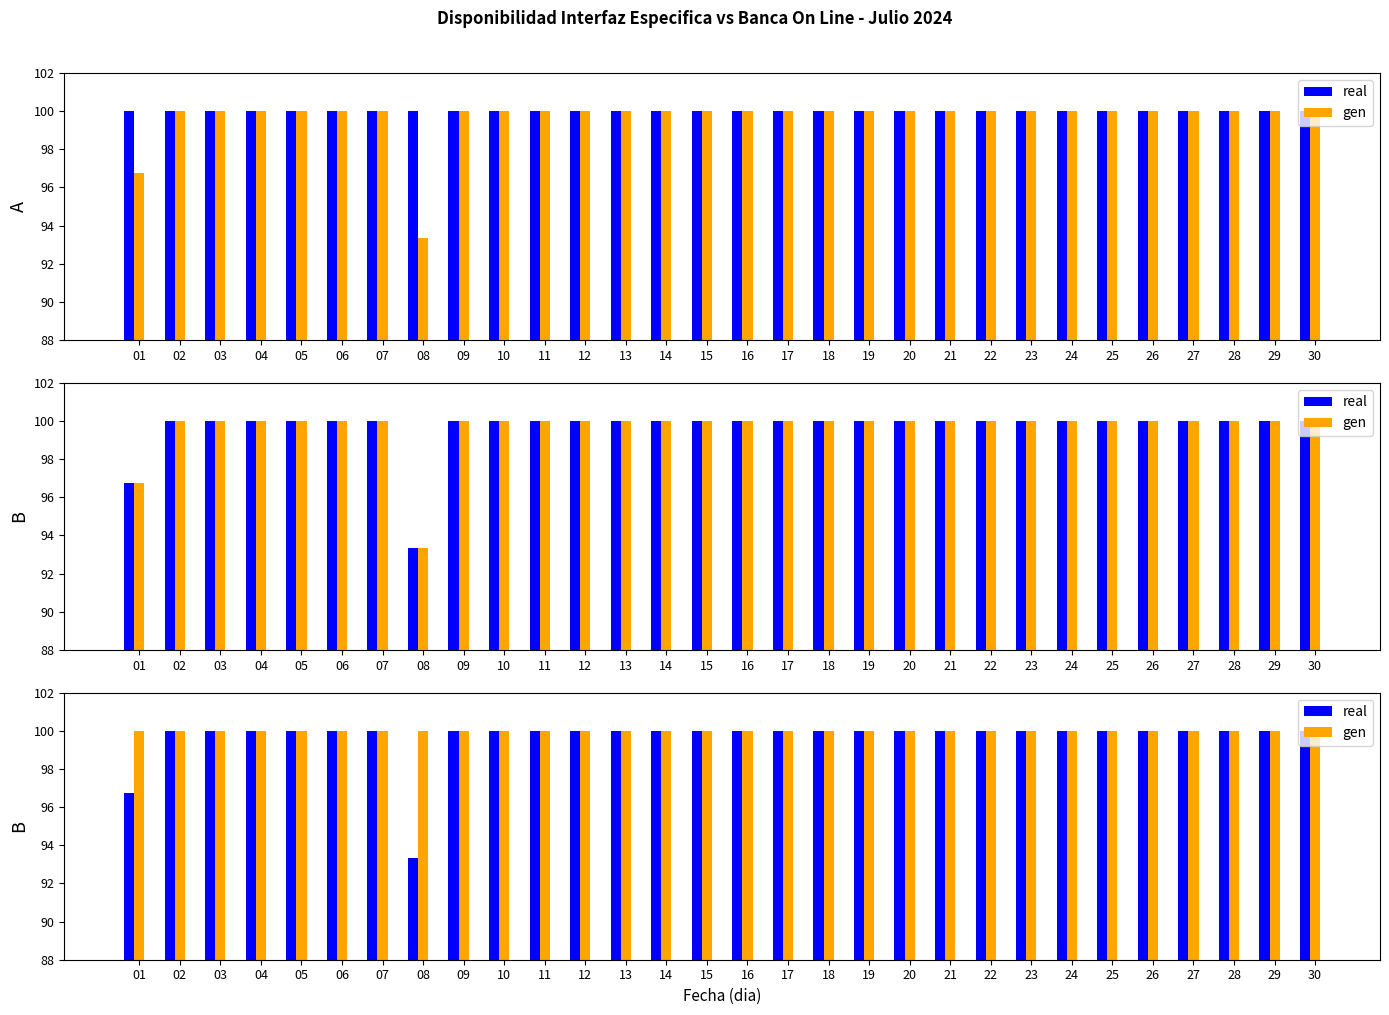

Rank the series at 29 from lowest to highest value.

real, gen